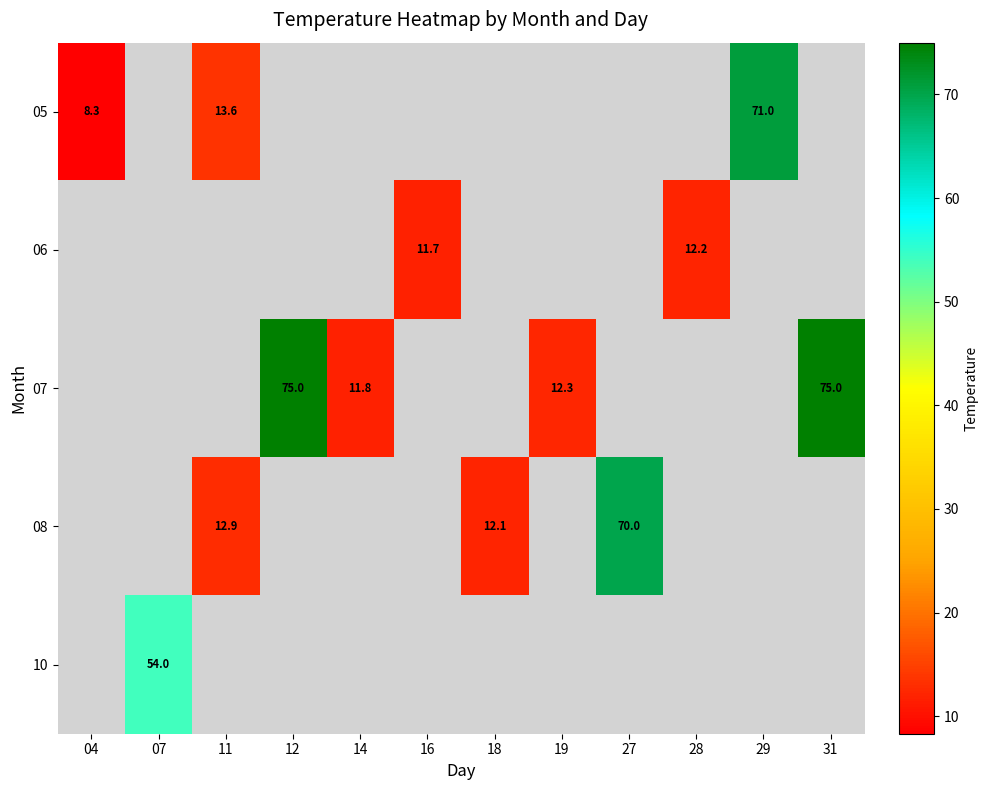

The value of 07 at 31 is 51.6. True or false?

False